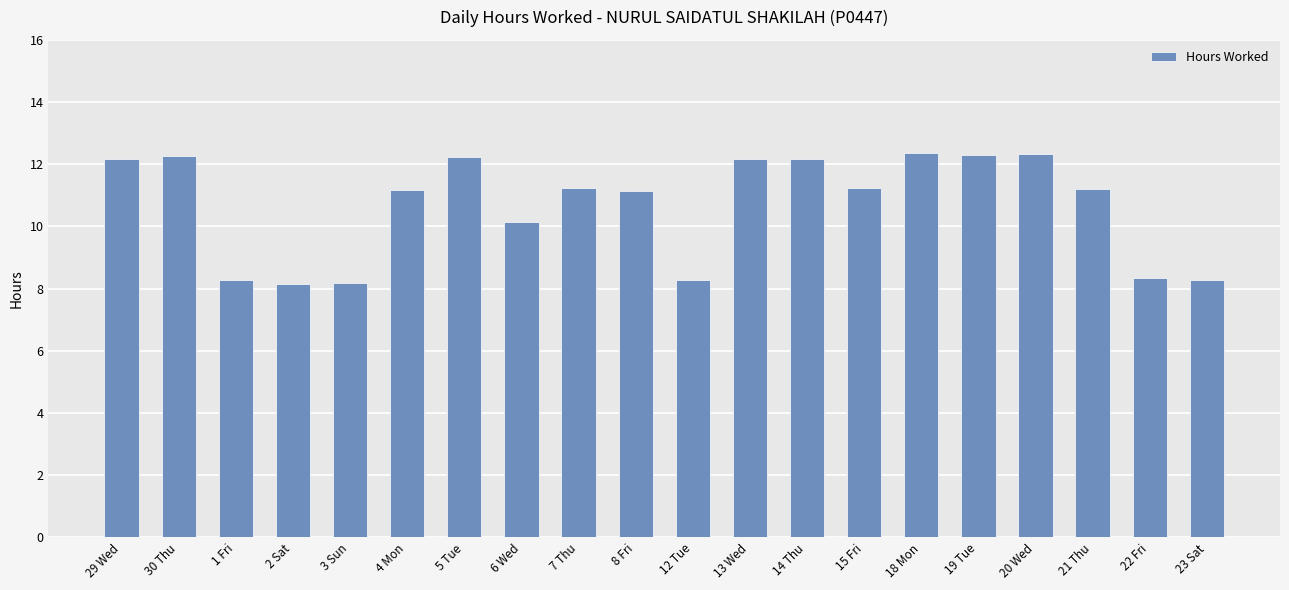

What is the greatest value displayed?

12.4